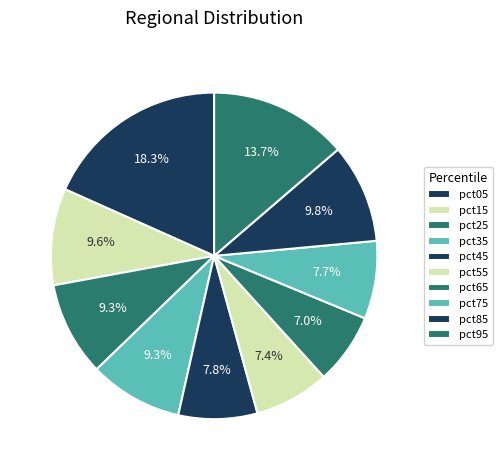

What percentage is the pct25 slice, to the nearest percent?

9%